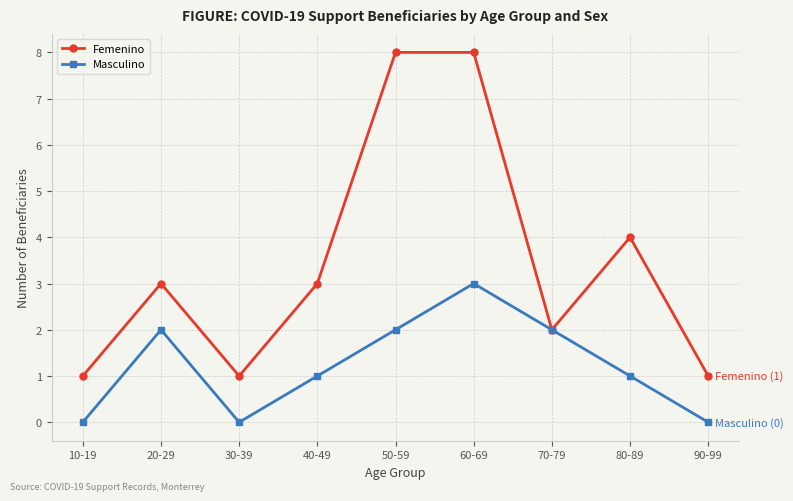

Which series changed the most between 10-19 and 40-49?

Femenino